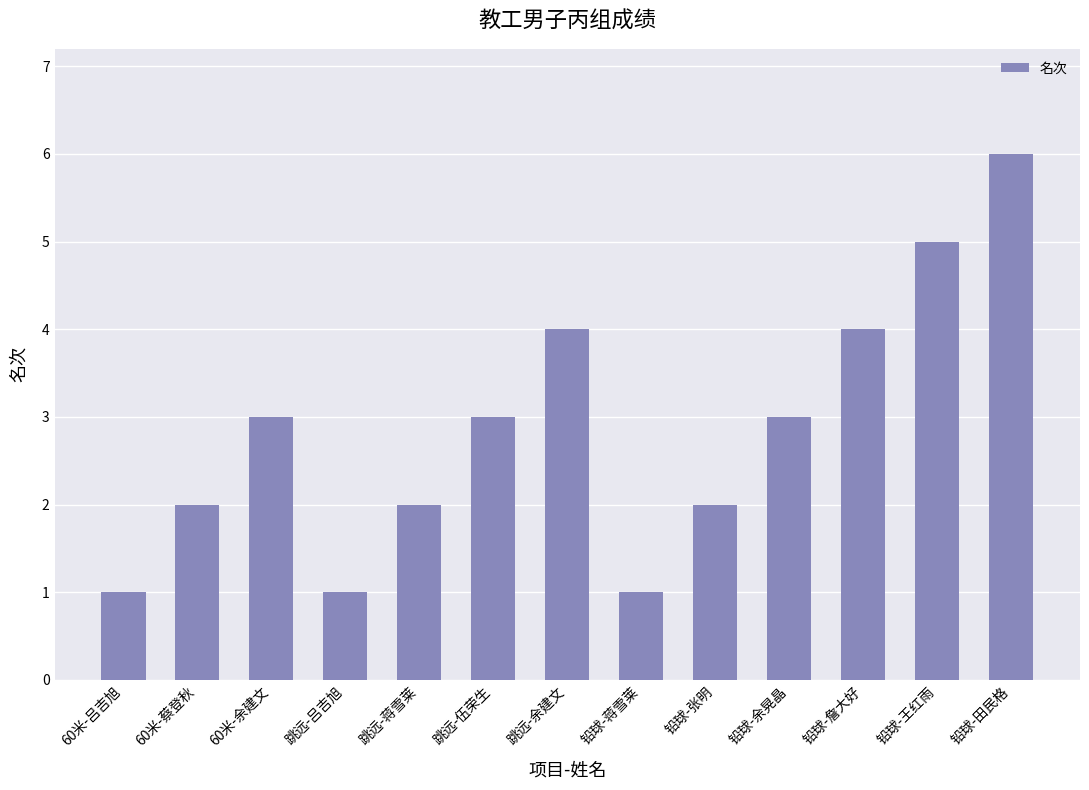

What is the difference between the values at 铅球-王红雨 and 铅球-蒋雪莱?

4